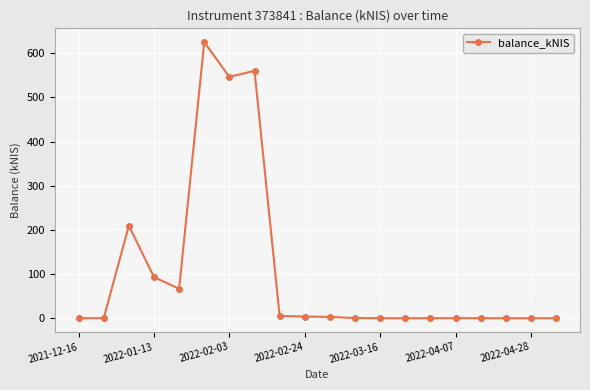

Does the chart display data point markers on the line(s)?

Yes